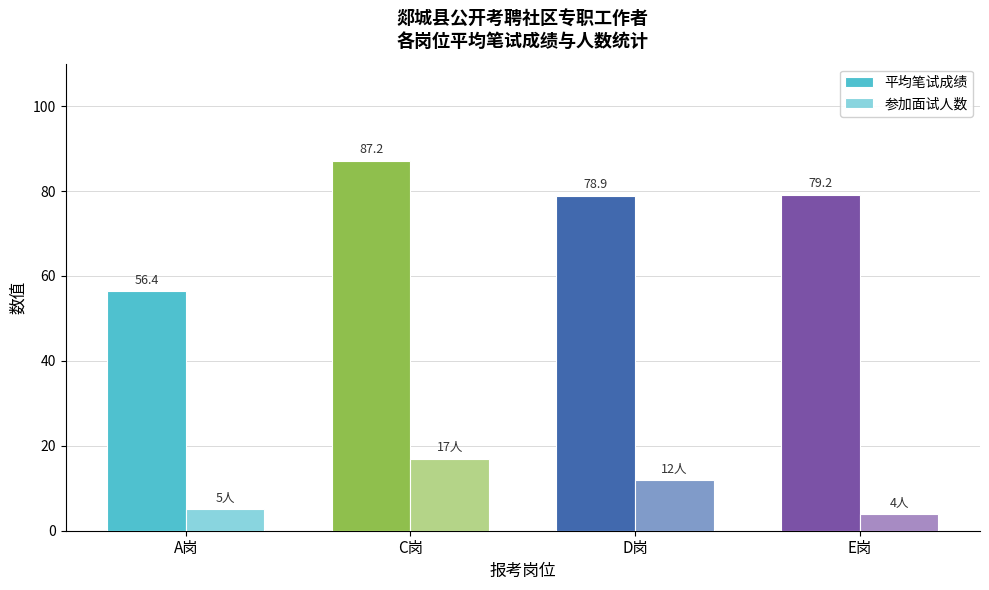

Is it true that 平均笔试成绩 equals 125.7 at C岗?

False